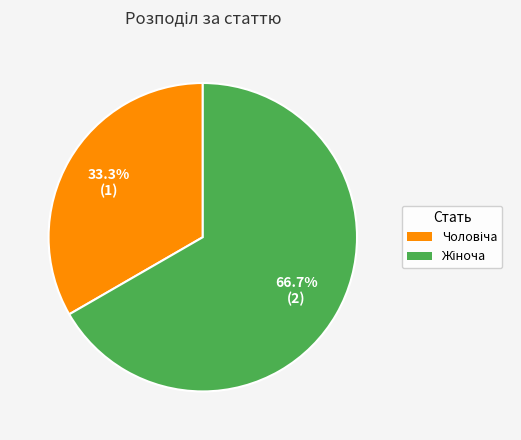

Count the number of slices in the pie.

2